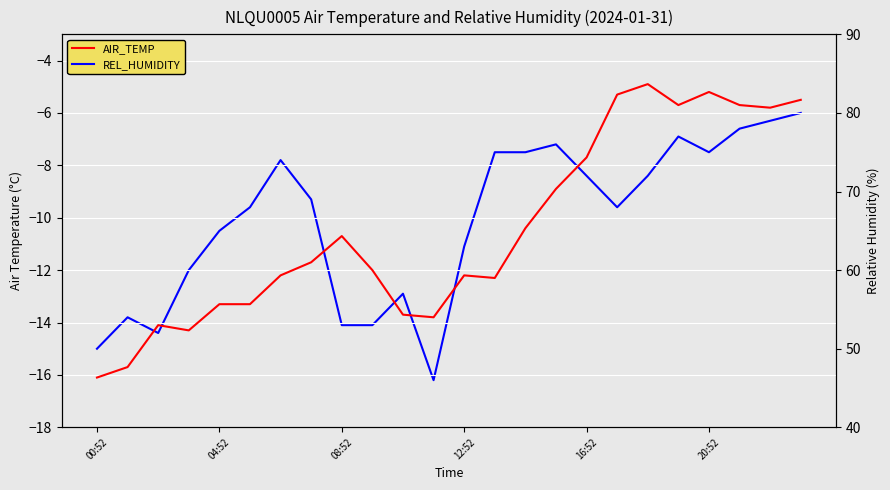

Rank the series by their average value, from highest to lowest.

REL_HUMIDITY, AIR_TEMP